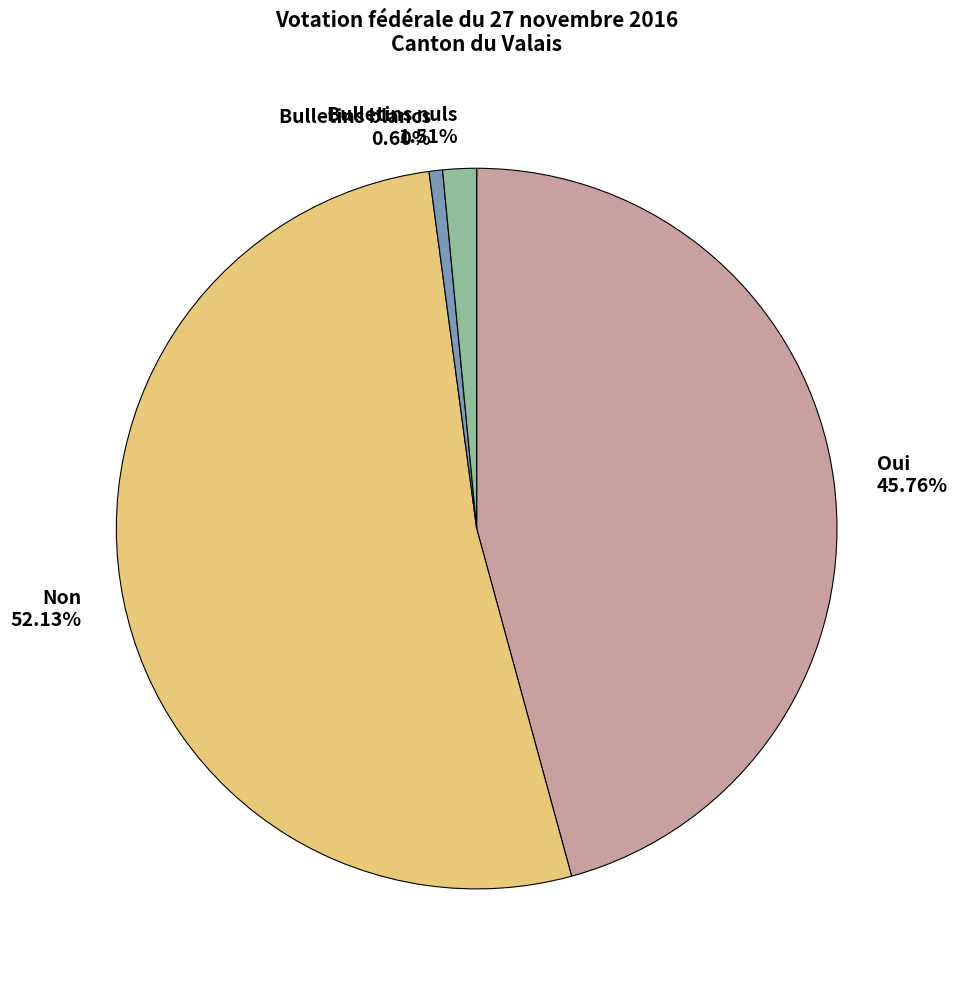

What is the ratio of the value at Oui to the value at Bulletins blancs?

75.6